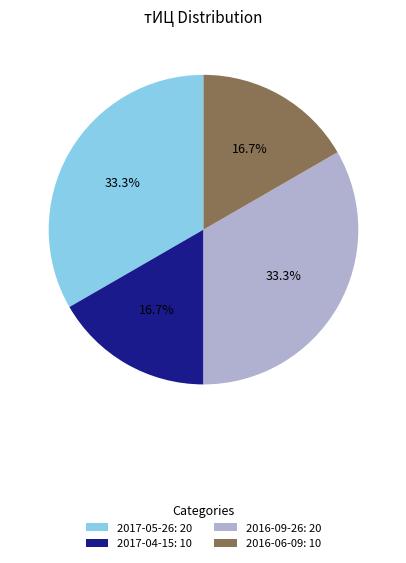

What is the ratio of the value at 2017-04-15: 10 to the value at 2016-06-09: 10?

1.0